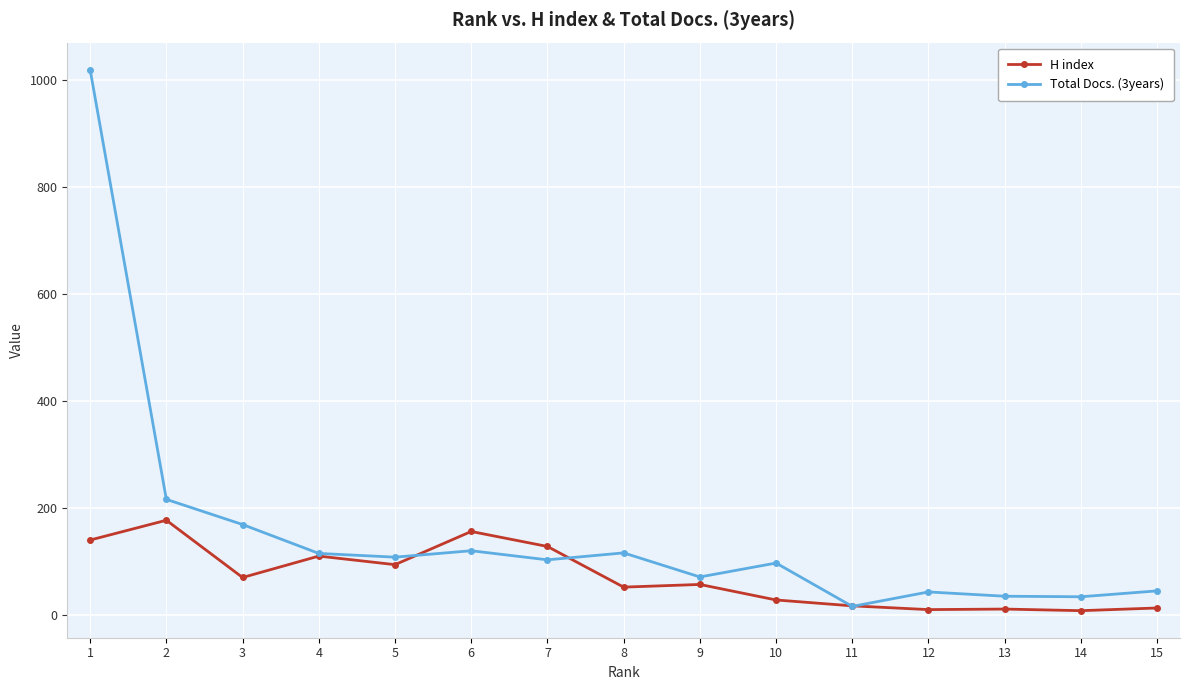

What is the value of the H index point at the 2nd from the left?

177